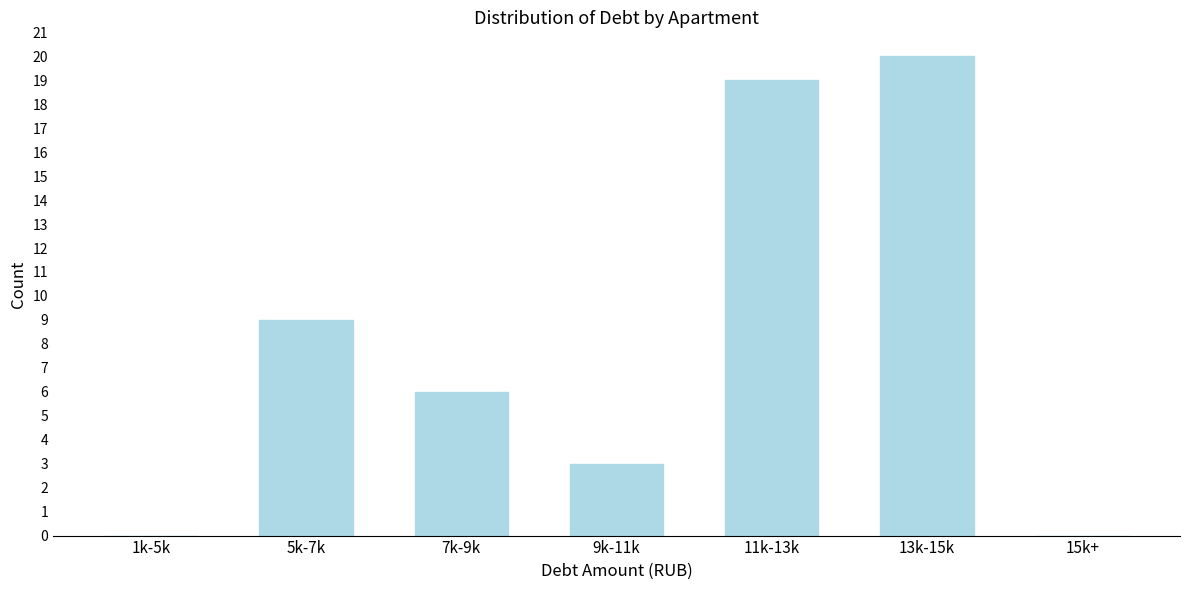

Reading right to left, list all the values displayed in this chart.

15k+=0	13k-15k=20	11k-13k=19	9k-11k=3	7k-9k=6	5k-7k=9	1k-5k=0